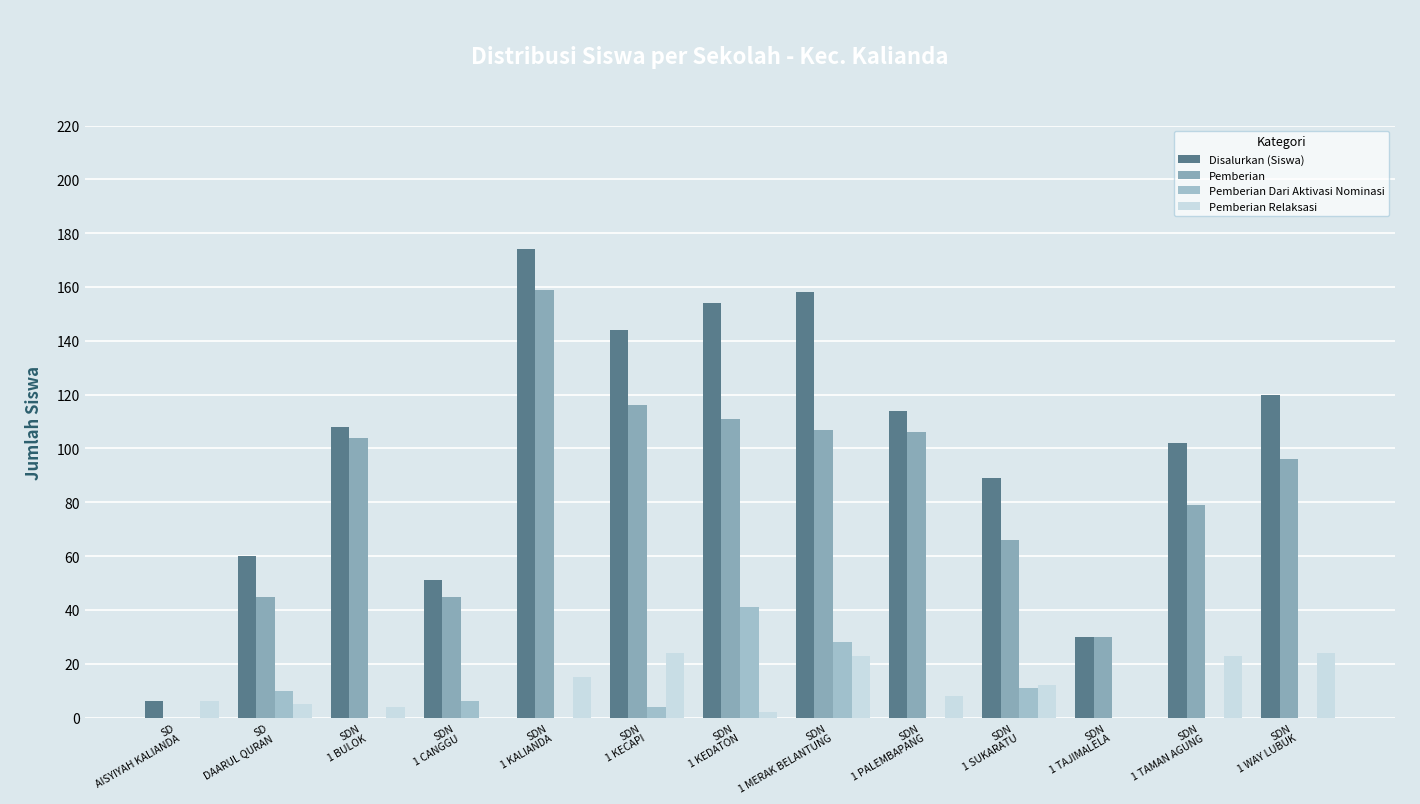

List the labels in order of Pemberian Relaksasi value, largest first.

SDN
1 KECAPI, SDN
1 WAY LUBUK, SDN
1 MERAK BELANTUNG, SDN
1 TAMAN AGUNG, SDN
1 KALIANDA, SDN
1 SUKARATU, SDN
1 PALEMBAPANG, SD
AISYIYAH KALIANDA, SD
DAARUL QURAN, SDN
1 BULOK, SDN
1 KEDATON, SDN
1 CANGGU, SDN
1 TAJIMALELA